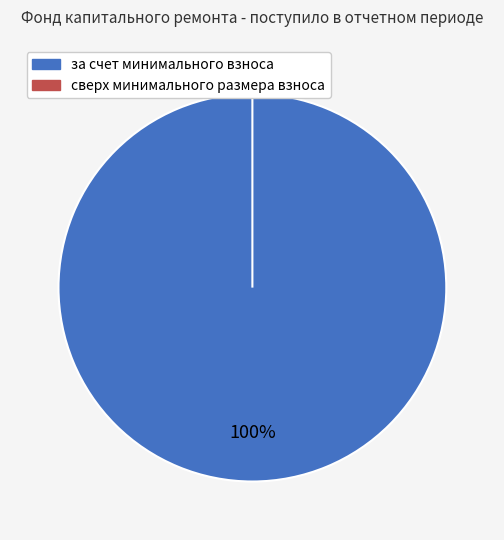

Count the number of slices in the pie.

2